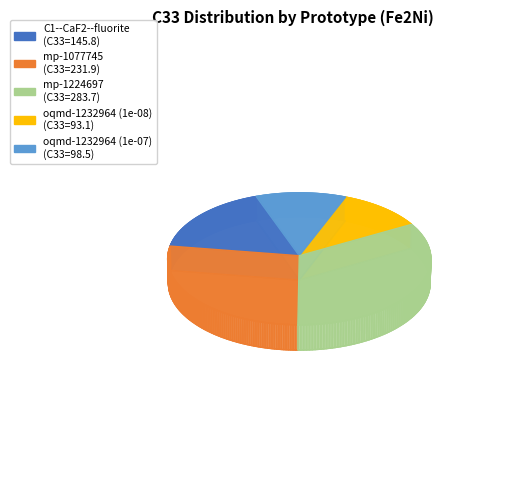

True or false: oqmd-1232964 (1e-07) accounts for 19% of the total.

False